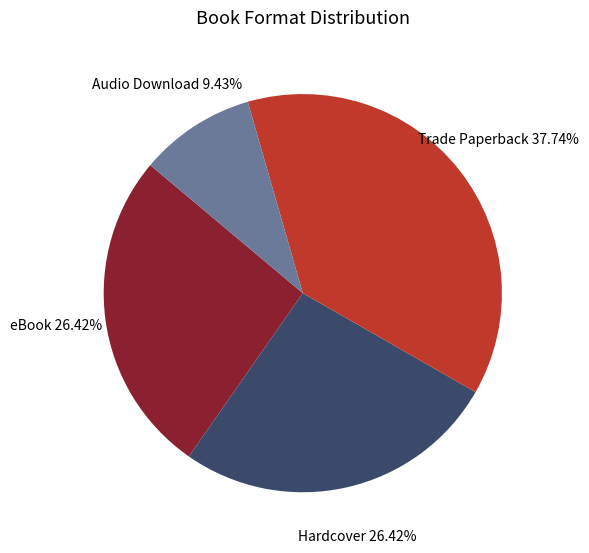

Does any single category account for the majority?

No